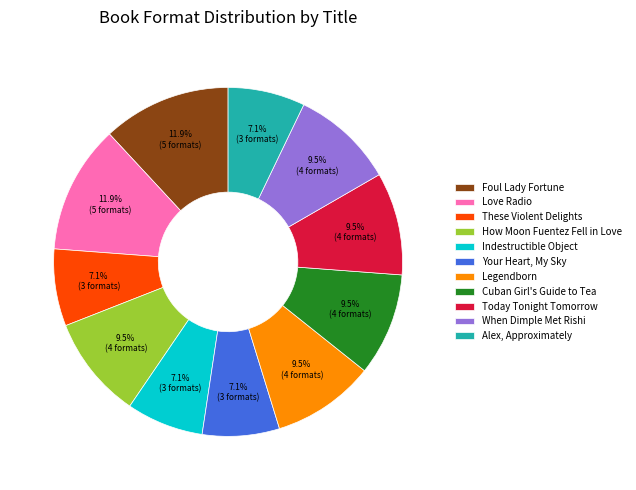

True or false: Alex, Approximately accounts for 19% of the total.

False